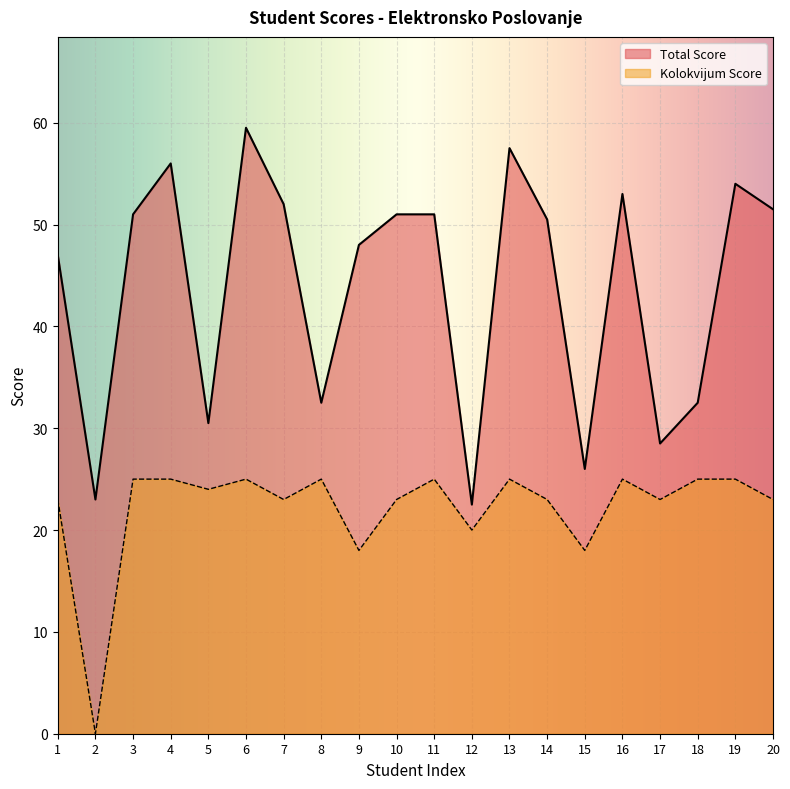

Is it true that Kolokvijum Score equals 37.0 at 7?

False